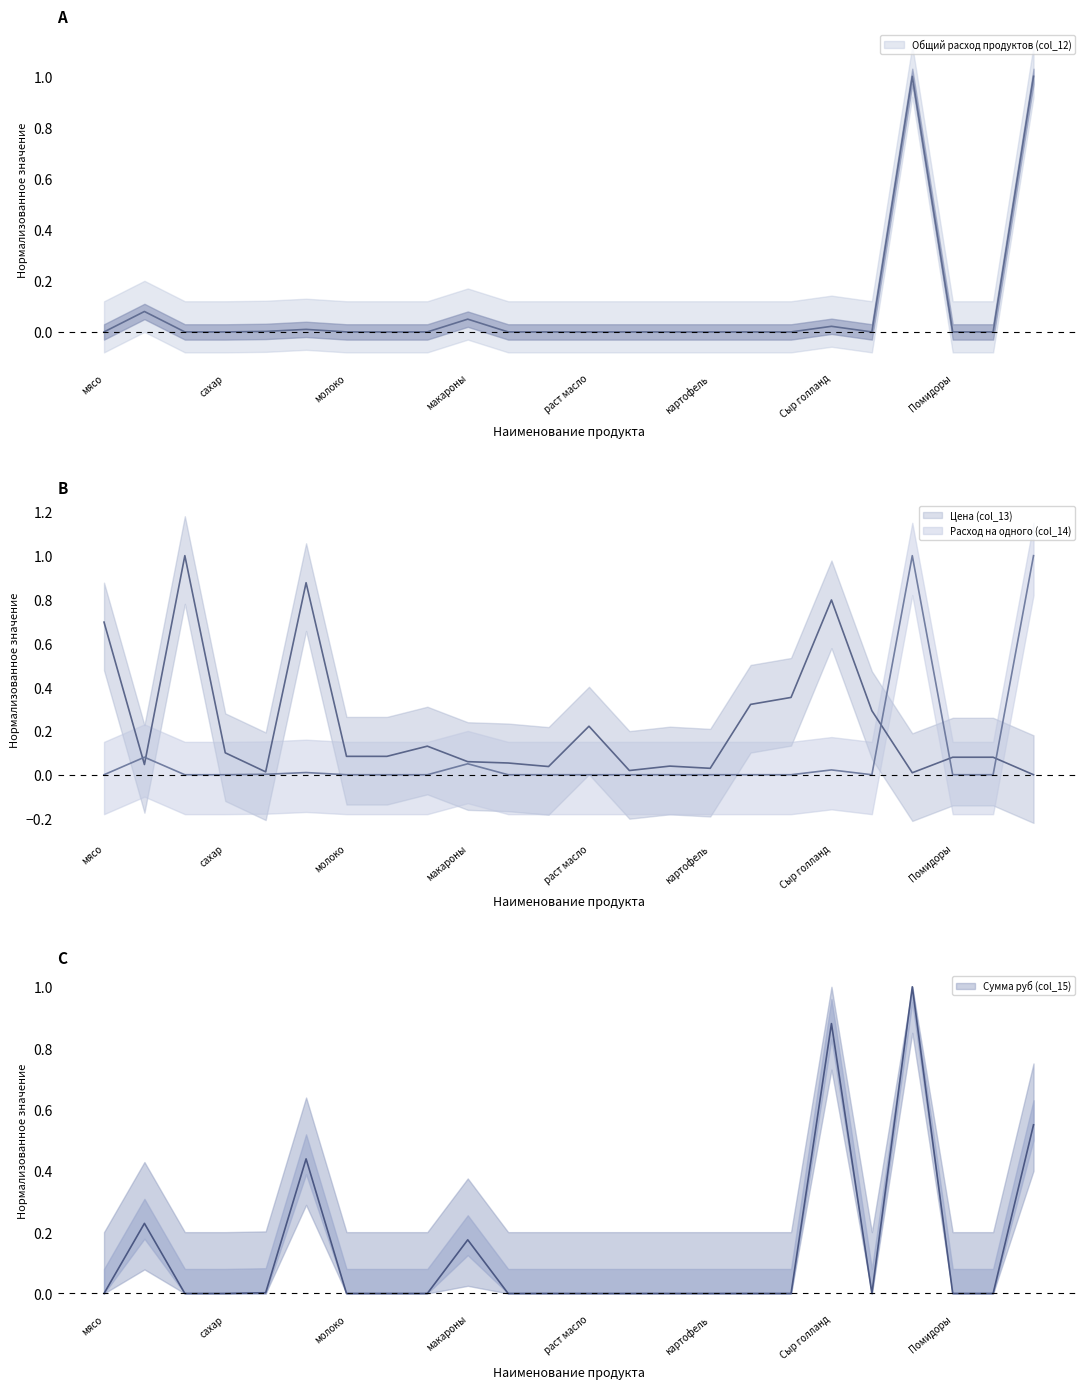

How many positive values does the Общий расход продуктов (col_12) series have?

7